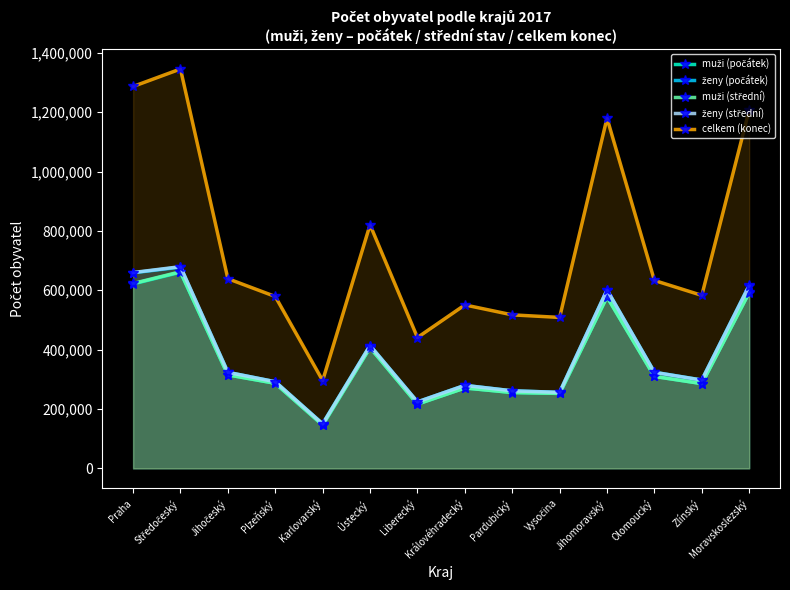

Where does the muži (střední) series first go above 309796?

Praha